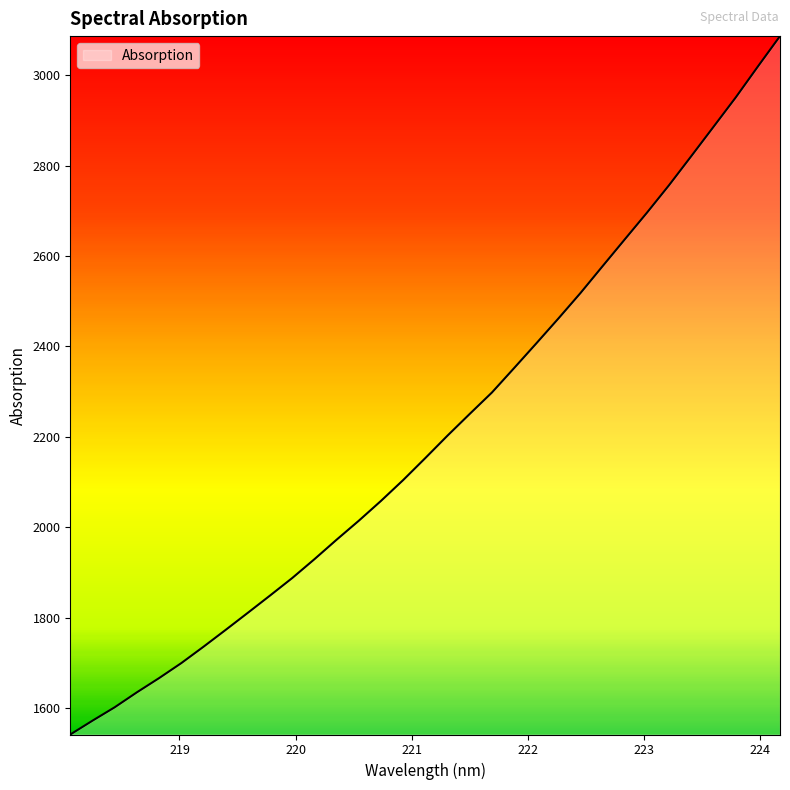

Reading left to right, transcribe all the data shown in this chart.

1542.0	1572.5	1602.2	1635.2	1666.7	1699.8	1736.0	1773.3	1811.2	1849.3	1888.0	1929.7	1972.8	2014.7	2058.6	2104.7	2153.4	2202.9	2250.9	2298.1	2352.1	2406.7	2461.9	2518.4	2578.0	2637.2	2696.2	2757.2	2821.2	2885.8	2950.6	3018.9	3086.3